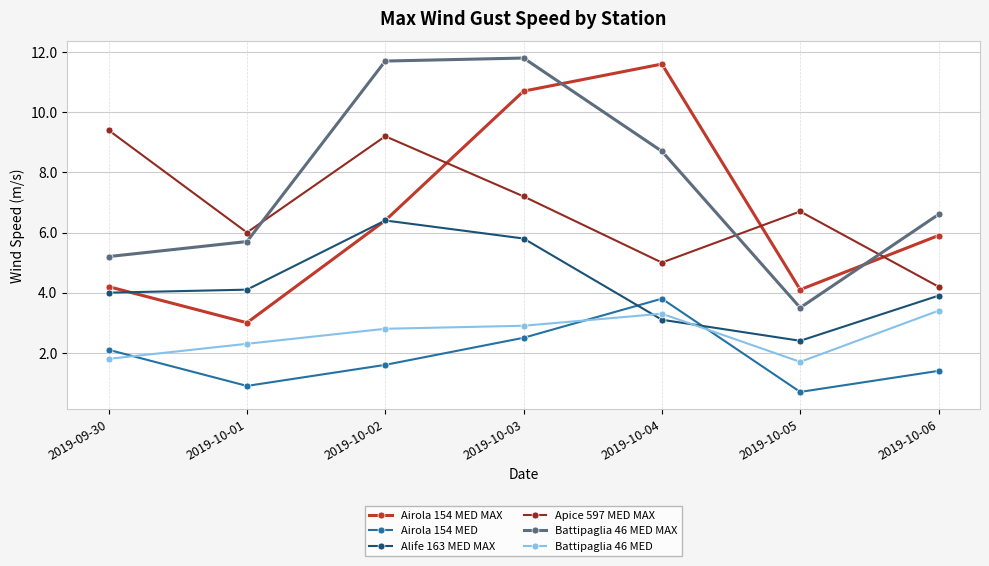

List the series in order of their peak value, highest first.

Battipaglia 46 MED MAX, Airola 154 MED MAX, Apice 597 MED MAX, Alife 163 MED MAX, Airola 154 MED, Battipaglia 46 MED